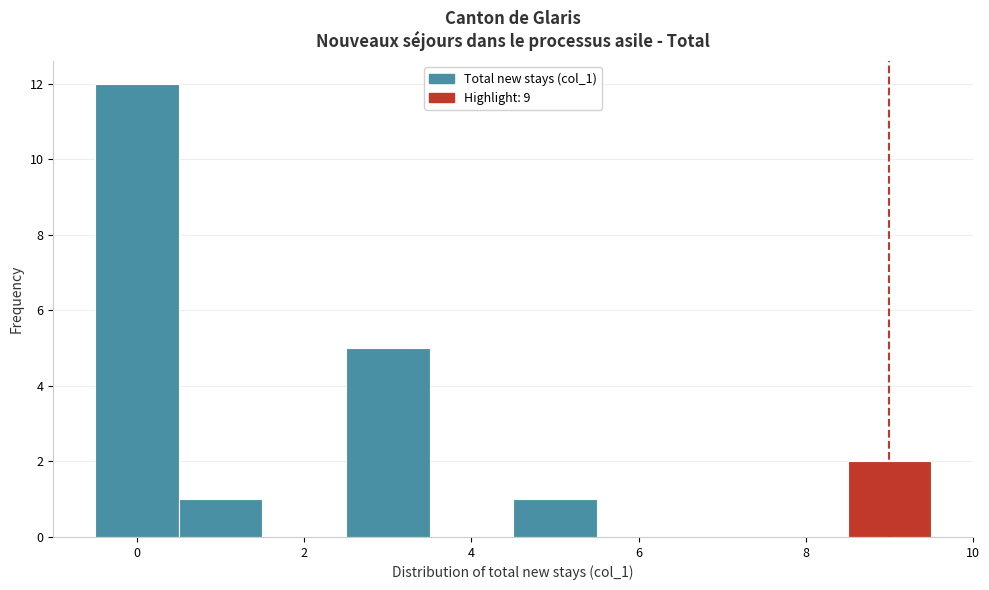

Reading left to right, transcribe this chart: for each bar, give the range it covers on the x-axis and its height. Neither the bar edges nor the heights are printed on the chart, so give them approximately, as read against the axes.

-0.5 to 0.5: 12
0.5 to 1.5: 1
1.5 to 2.5: 0
2.5 to 3.5: 5
3.5 to 4.5: 0
4.5 to 5.5: 1
5.5 to 6.5: 0
6.5 to 7.5: 0
7.5 to 8.5: 0
8.5 to 9.5: 2